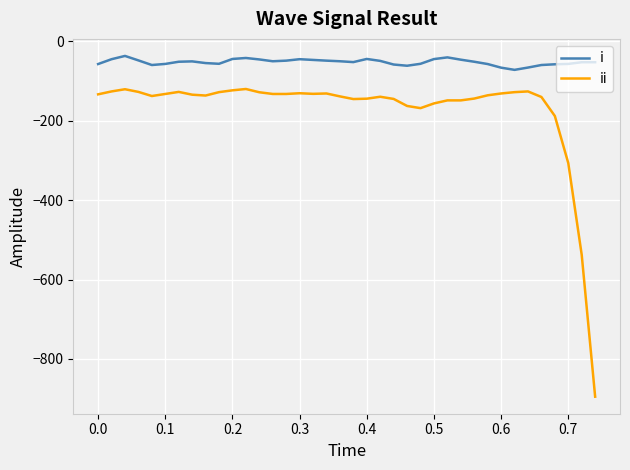

What is the average value of the ii series?

-172.7